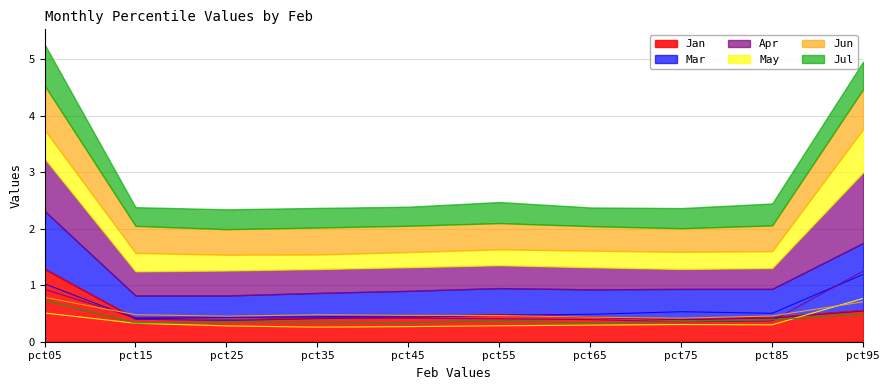

At which category does the chart reach its peak across all series?

pct05